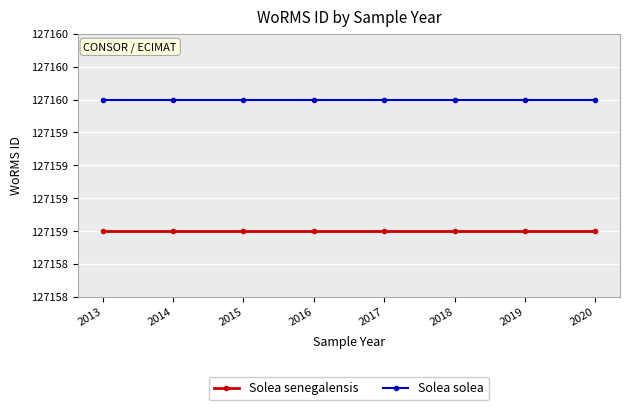

What is the value of the Solea senegalensis point at the 8th from the left?

127159